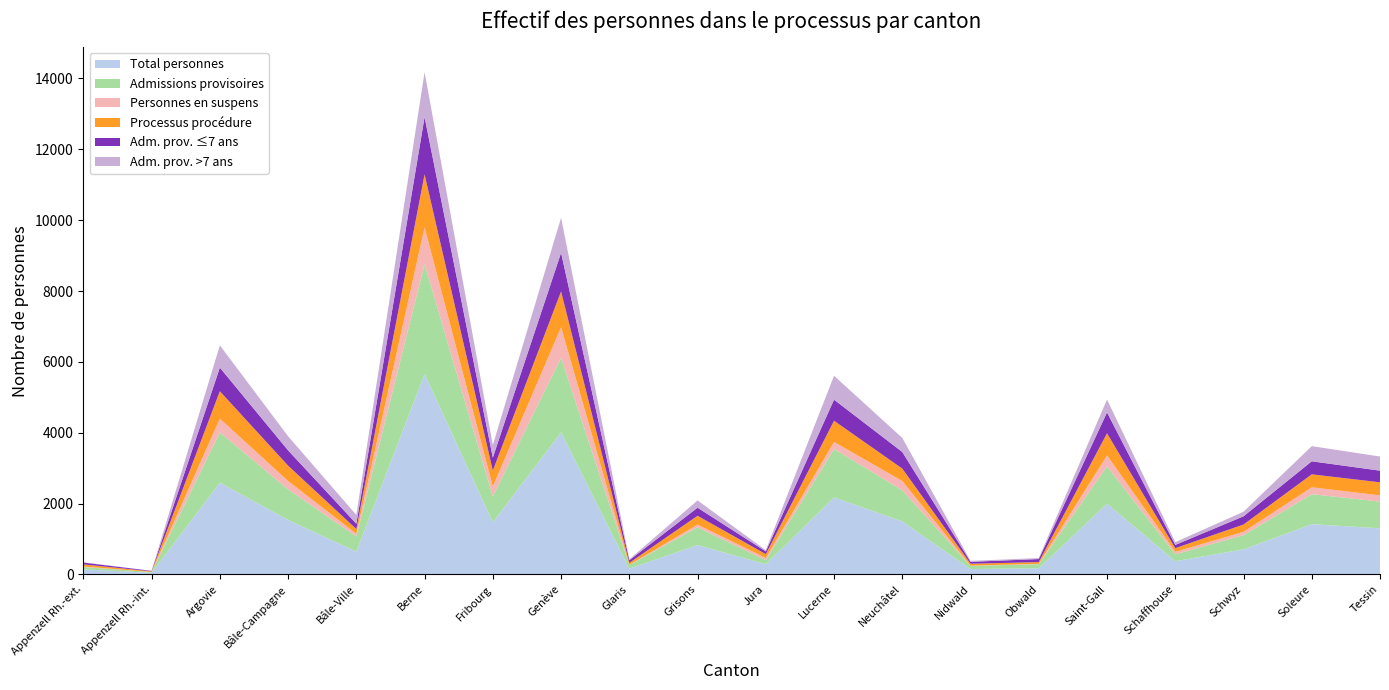

Reading right to left, extract all data points from this chart.

Total personnes: Tessin=1301	Soleure=1416	Schwyz=707	Schaffhouse=370	Saint-Gall=1997	Obwald=173	Nidwald=150	Neuchâtel=1495	Lucerne=2172	Jura=286	Grisons=828	Glaris=162	Genève=4008	Fribourg=1469	Berne=5659	Bâle-Ville=643	Bâle-Campagne=1536	Argovie=2589	Appenzell Rh.-int.=43	Appenzell Rh.-ext.=141
Admissions provisoires: Tessin=754	Soleure=848	Schwyz=400	Schaffhouse=197	Saint-Gall=1053	Obwald=114	Nidwald=88	Neuchâtel=879	Lucerne=1368	Jura=114	Grisons=501	Glaris=102	Genève=2108	Fribourg=731	Berne=3103	Bâle-Ville=429	Bâle-Campagne=864	Argovie=1421	Appenzell Rh.-int.=23	Appenzell Rh.-ext.=67
Personnes en suspens: Tessin=175	Soleure=195	Schwyz=94	Schaffhouse=69	Saint-Gall=310	Obwald=9	Nidwald=9	Neuchâtel=262	Lucerne=199	Jura=63	Grisons=76	Glaris=5	Genève=861	Fribourg=281	Berne=1036	Bâle-Ville=73	Bâle-Campagne=236	Argovie=387	Appenzell Rh.-int.=1	Appenzell Rh.-ext.=14
Processus procédure: Tessin=369	Soleure=365	Schwyz=206	Schaffhouse=103	Saint-Gall=623	Obwald=50	Nidwald=53	Neuchâtel=350	Lucerne=598	Jura=108	Grisons=249	Glaris=55	Genève=1011	Fribourg=450	Berne=1497	Bâle-Ville=134	Bâle-Campagne=433	Argovie=774	Appenzell Rh.-int.=17	Appenzell Rh.-ext.=60
Adm. prov. ≤7 ans: Tessin=329	Soleure=368	Schwyz=232	Schaffhouse=92	Saint-Gall=589	Obwald=86	Nidwald=54	Neuchâtel=469	Lucerne=595	Jura=77	Grisons=228	Glaris=76	Genève=1091	Fribourg=365	Berne=1615	Bâle-Ville=150	Bâle-Campagne=432	Argovie=666	Appenzell Rh.-int.=14	Appenzell Rh.-ext.=52
Adm. prov. >7 ans: Tessin=399	Soleure=428	Schwyz=129	Schaffhouse=78	Saint-Gall=363	Obwald=28	Nidwald=27	Neuchâtel=397	Lucerne=675	Jura=34	Grisons=206	Glaris=25	Genève=990	Fribourg=355	Berne=1268	Bâle-Ville=248	Bâle-Campagne=398	Argovie=629	Appenzell Rh.-int.=3	Appenzell Rh.-ext.=6